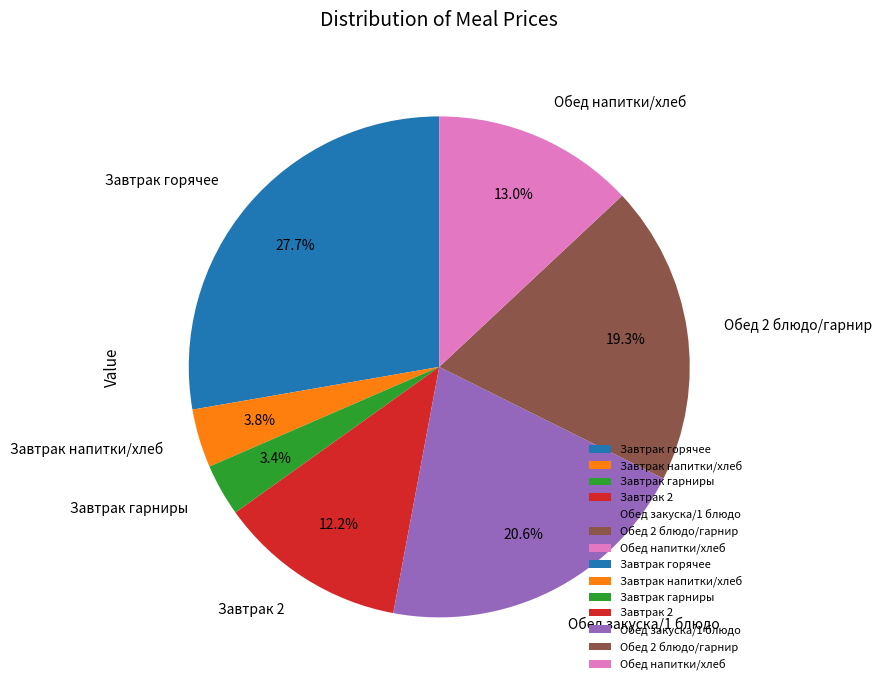

Do Обед 2 блюдо/гарнир and Обед напитки/хлеб together represent more than half of the pie?

No